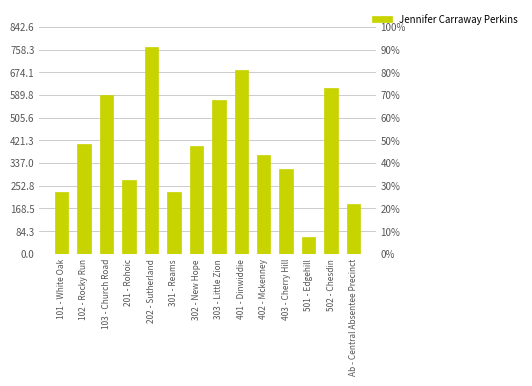

The value at 401 - Dinwiddie is 684. True or false?

True